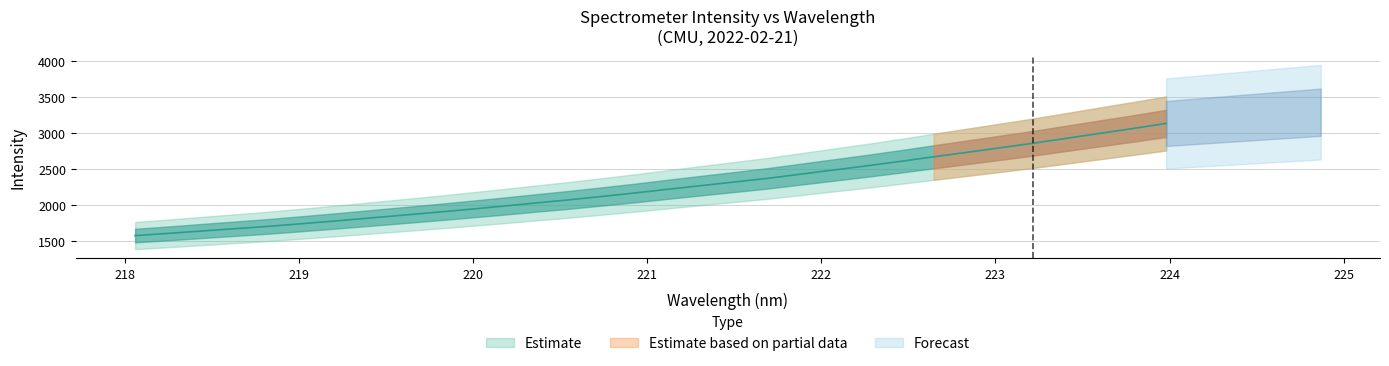

How many categories are shown in the chart?

32